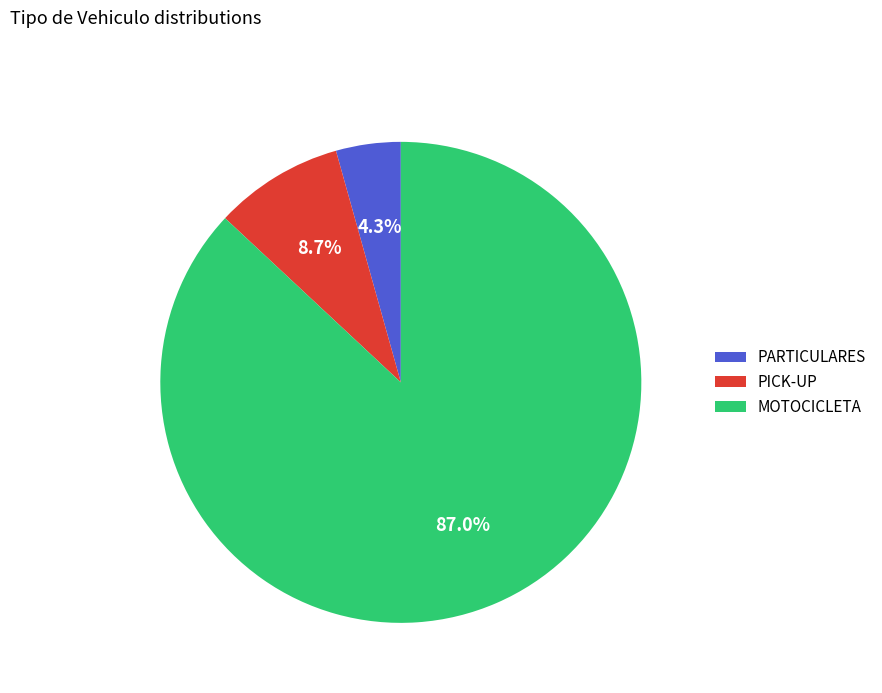

To the nearest percent, what portion does PARTICULARES represent?

4%